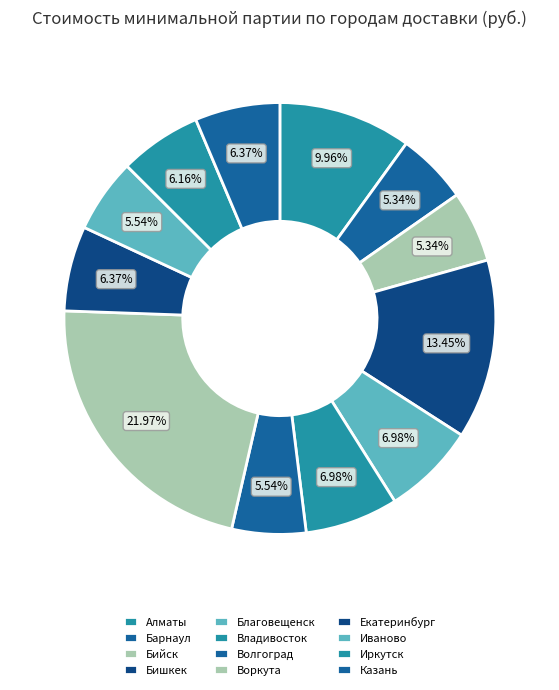

Between Иваново and Бишкек, which is larger?

Бишкек